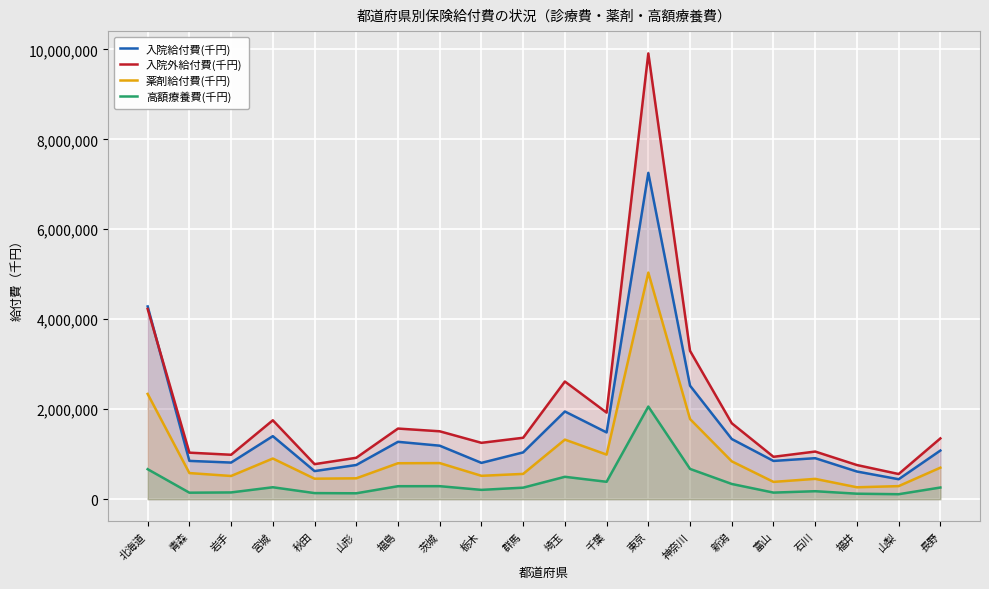

True or false: 高額療養費(千円) and 入院外給付費(千円) cross at least once.

False